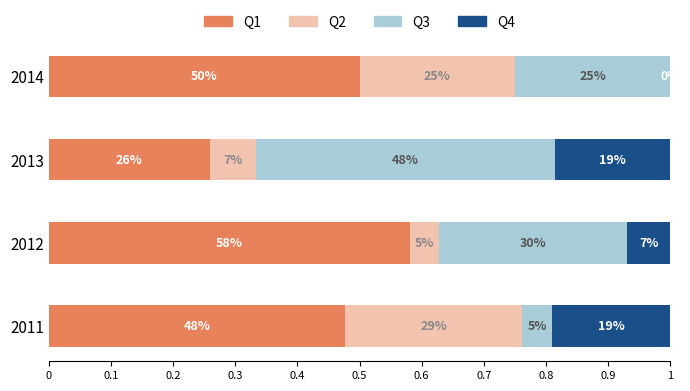

Which series has the widest spread of values?

Q3